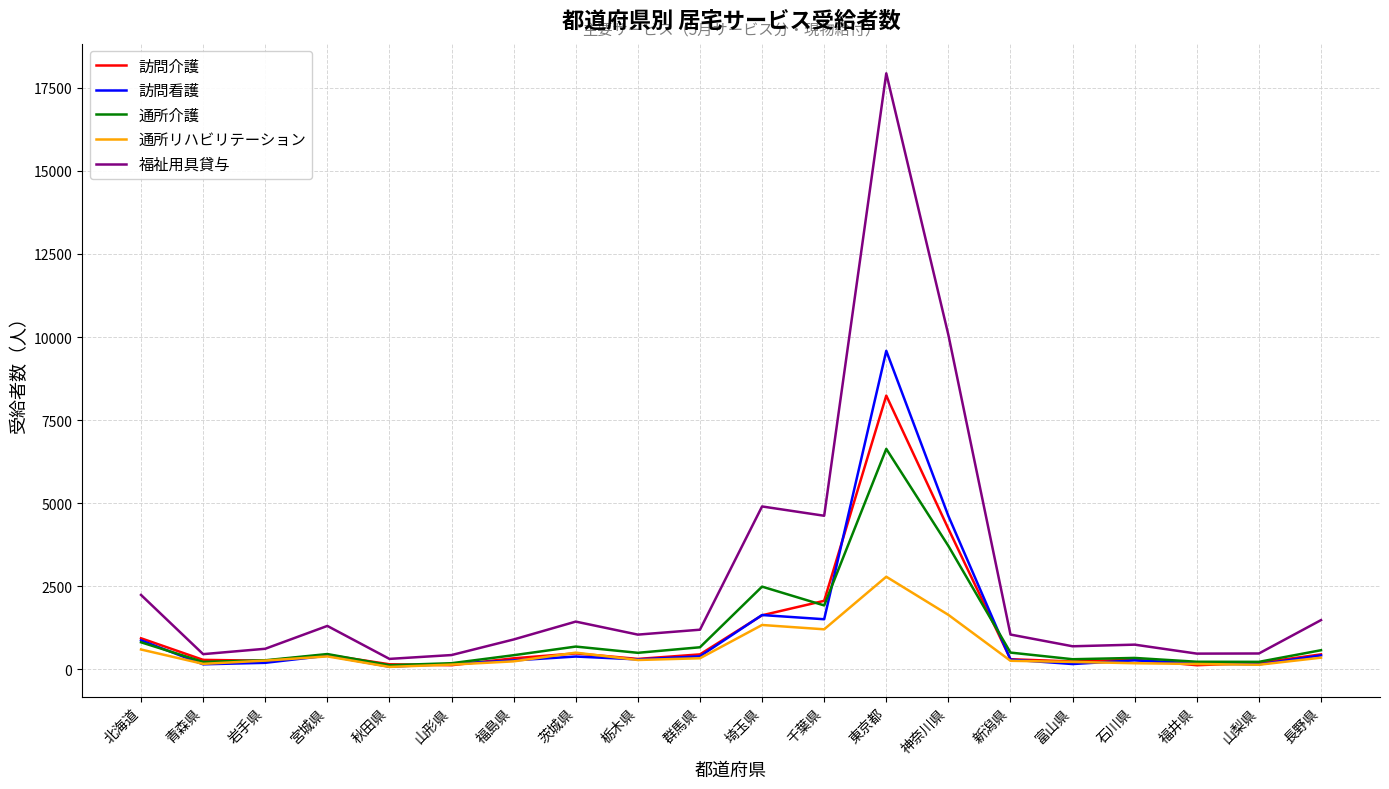

What is the maximum value shown in the chart?

17939